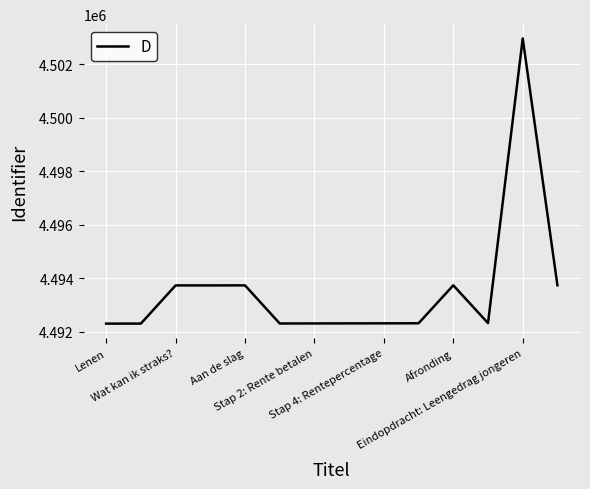

What is the difference between the maximum and minimum values?

10662